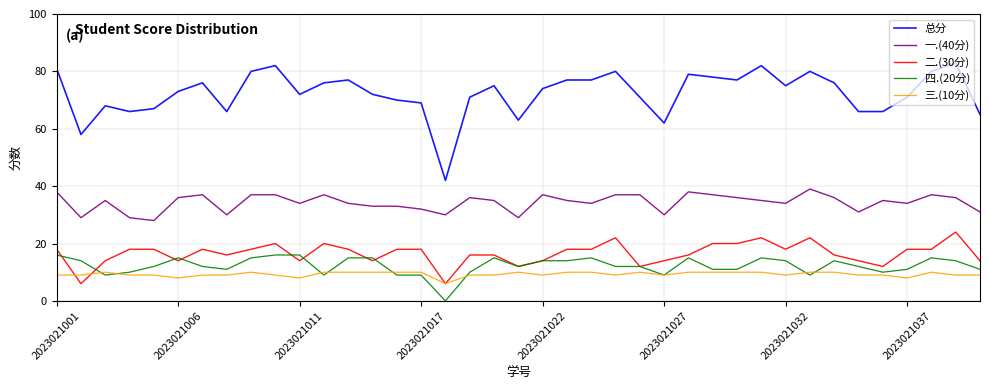

Which series has the largest total across all categories?

总分